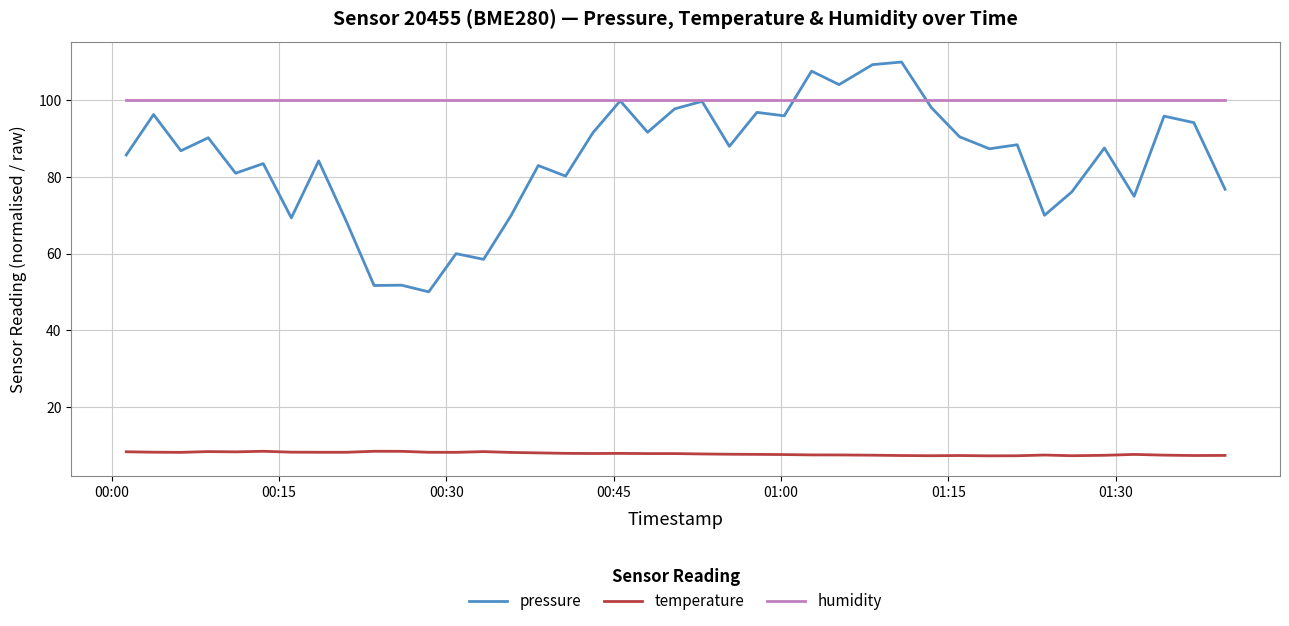

Which series has the largest total across all categories?

humidity